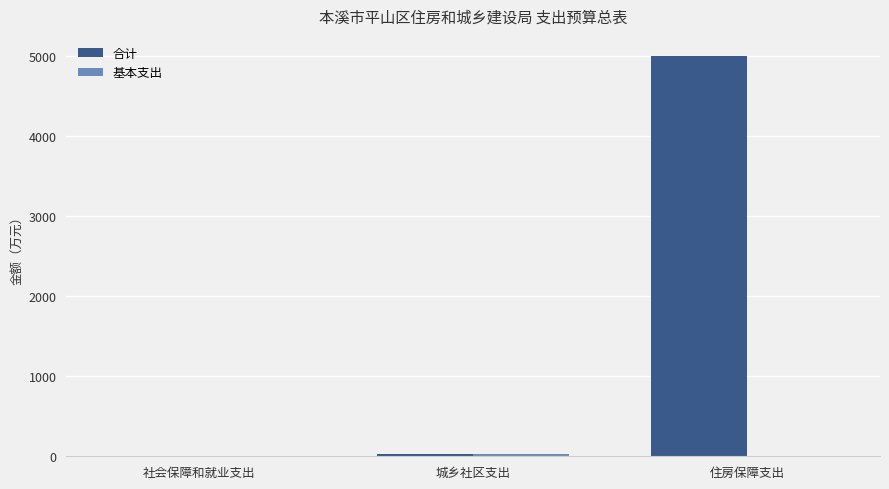

What is the sum of all 合计 values?

5031.0